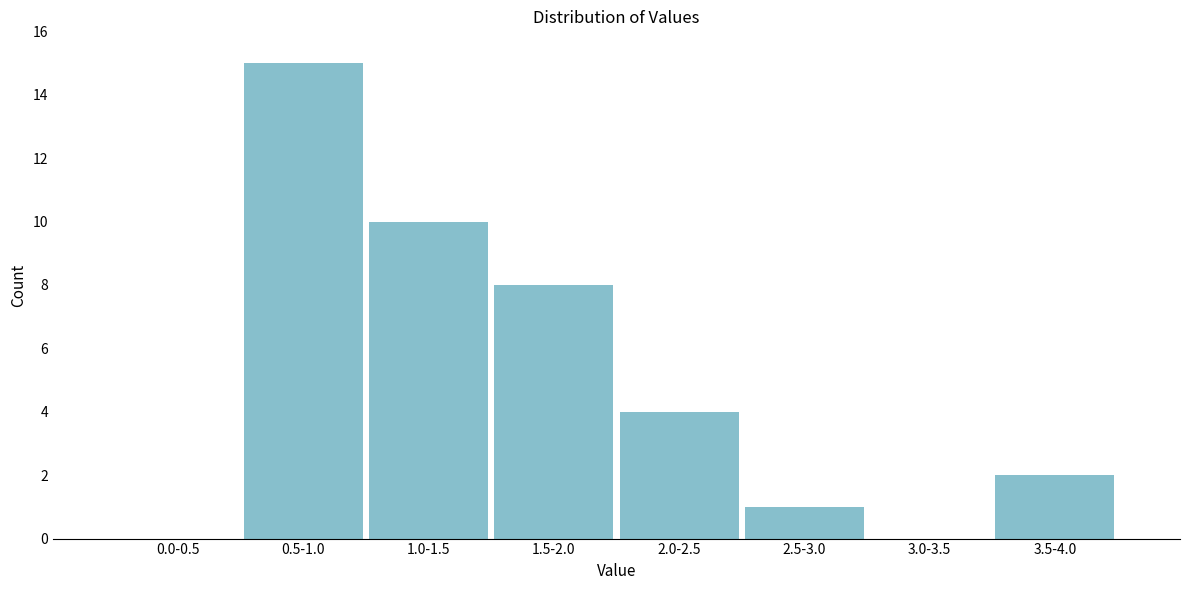

Reading left to right, list all the values displayed in this chart.

0.0-0.5=0	0.5-1.0=15	1.0-1.5=10	1.5-2.0=8	2.0-2.5=4	2.5-3.0=1	3.0-3.5=0	3.5-4.0=2